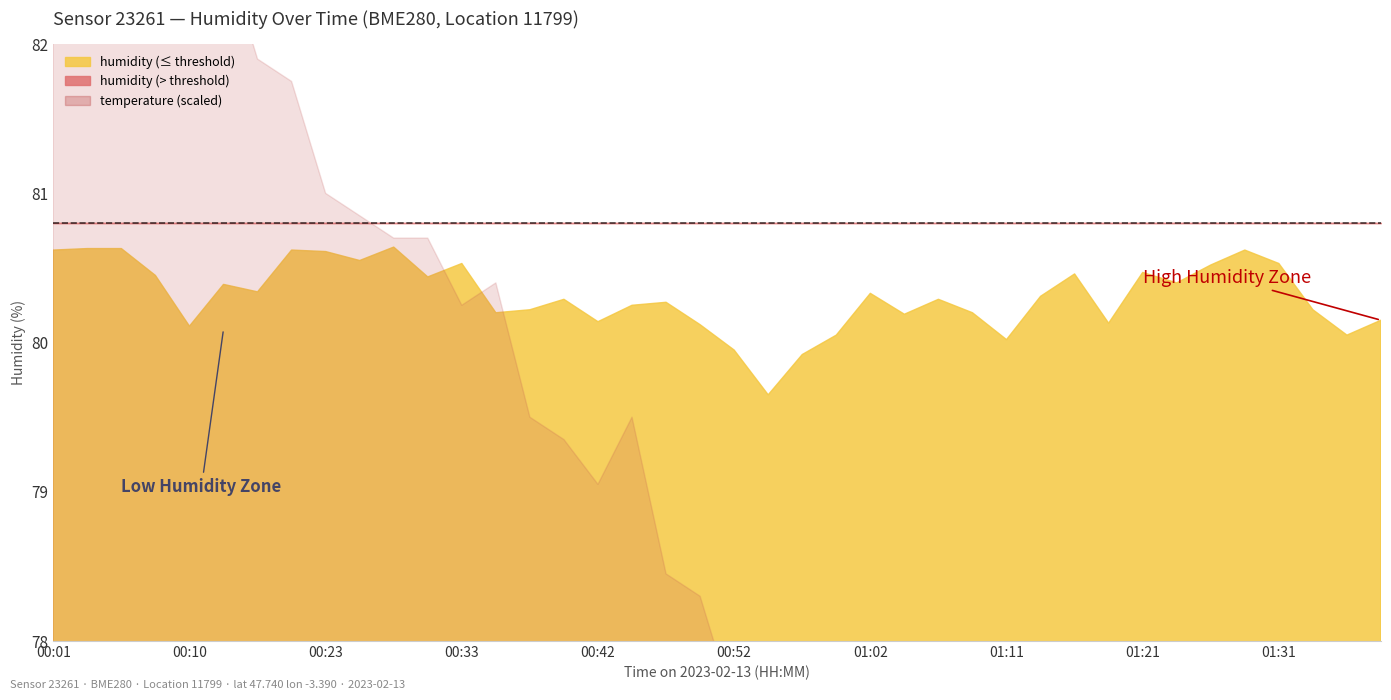

What position from the left is 00:37?

15